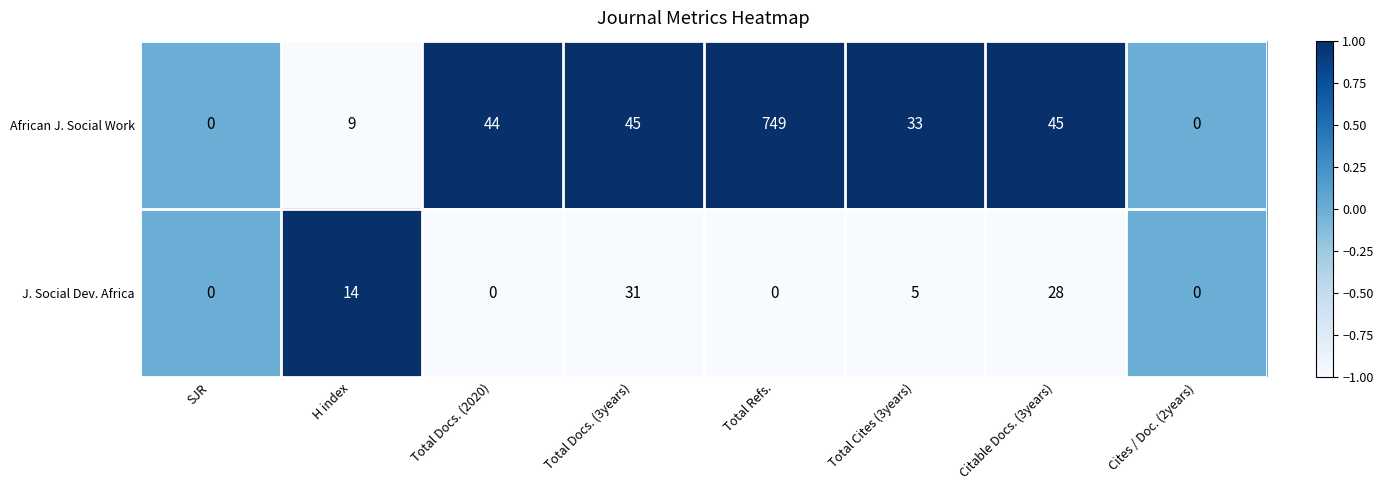

How many values in African J. Social Work are above zero?

6